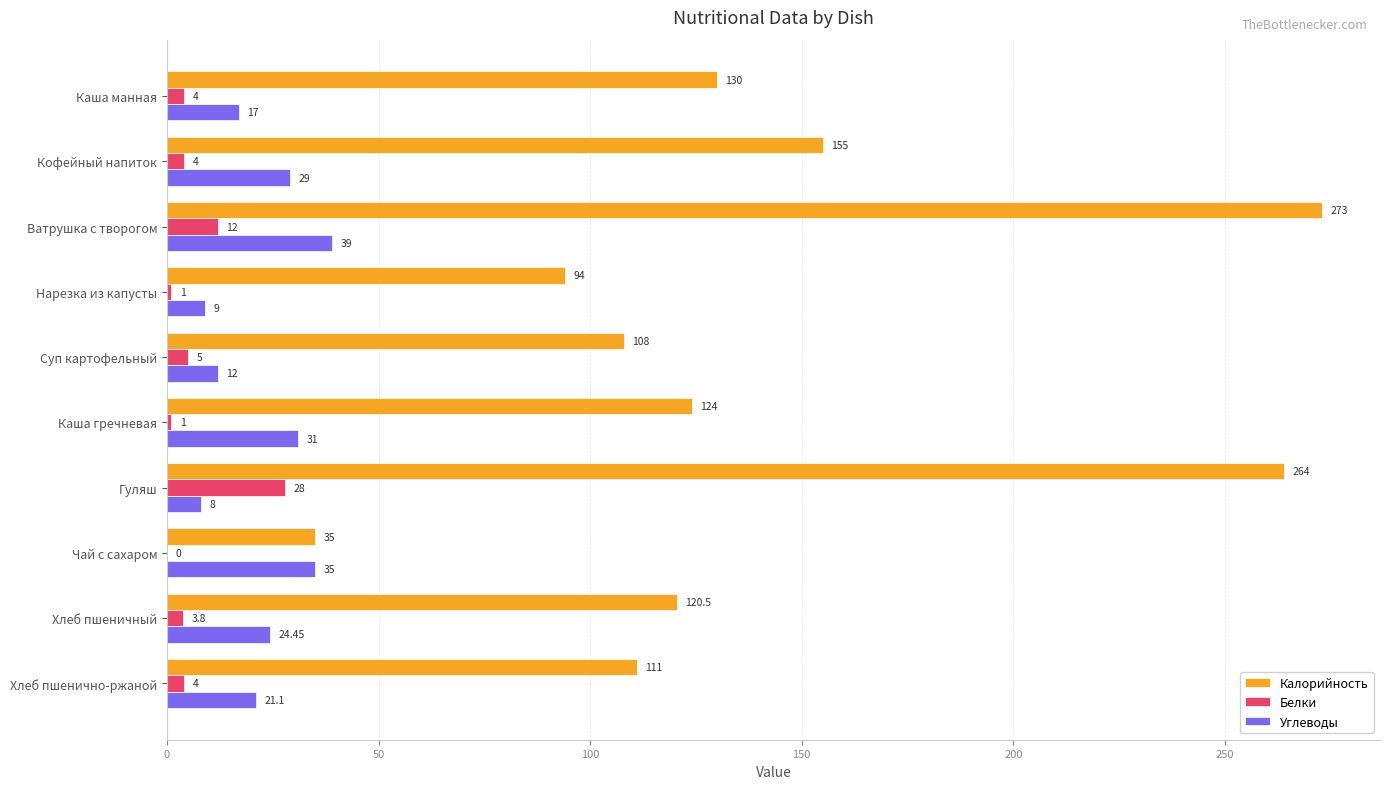

Which series has the largest total across all categories?

Калорийность